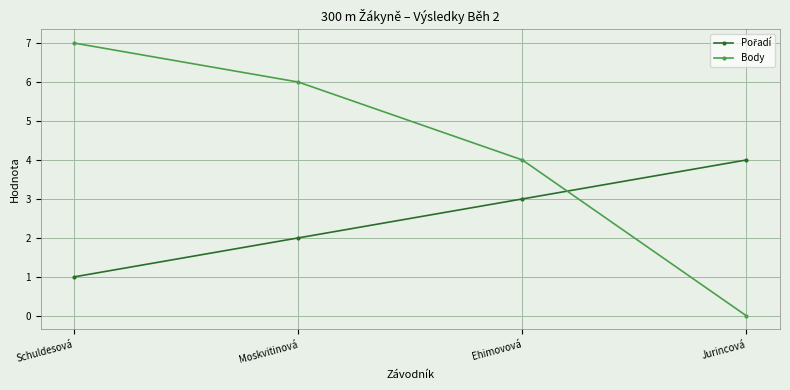

What position from the right is Jurincová?

1